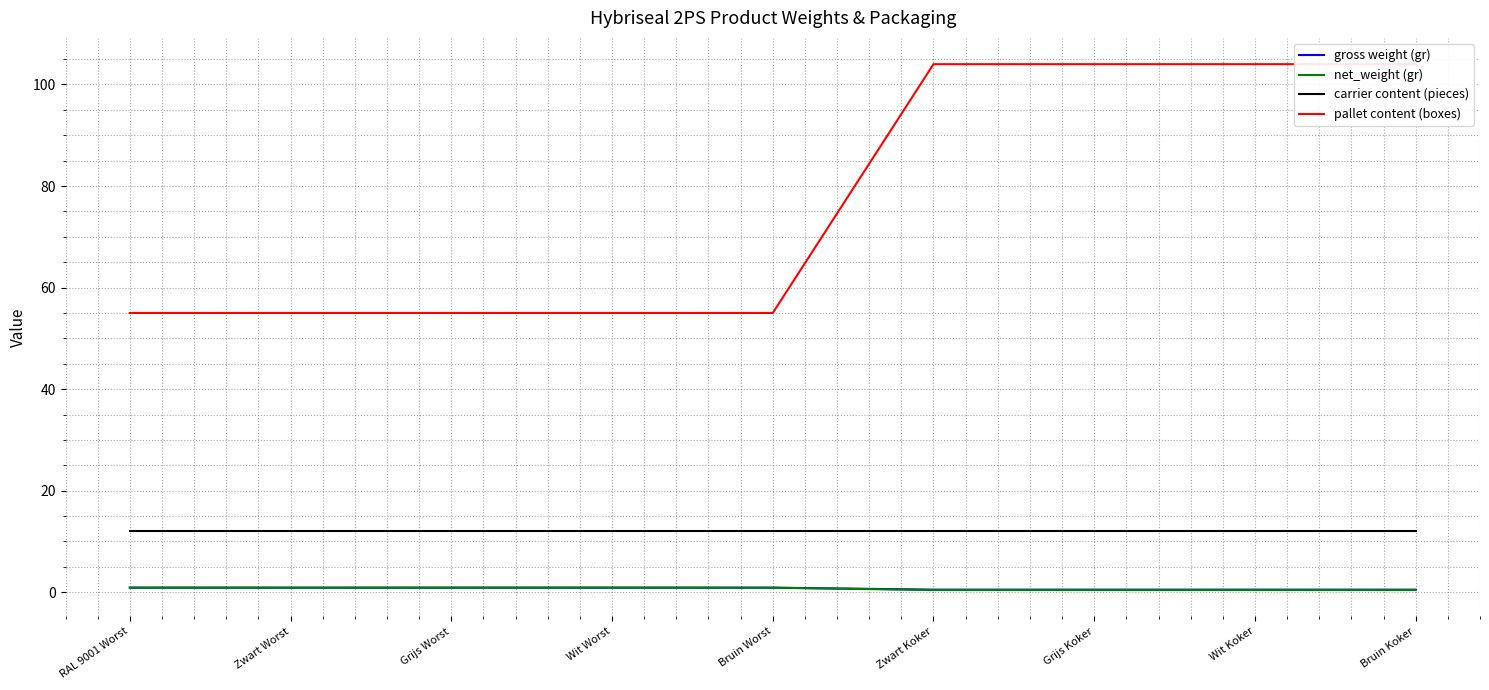

At which category is the sum across all series the highest?

Wit Koker